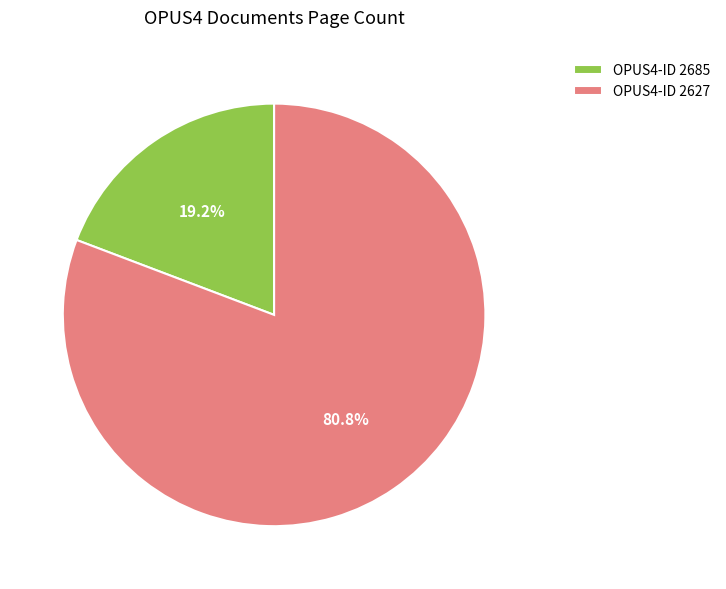

How many slices are in this pie chart?

2